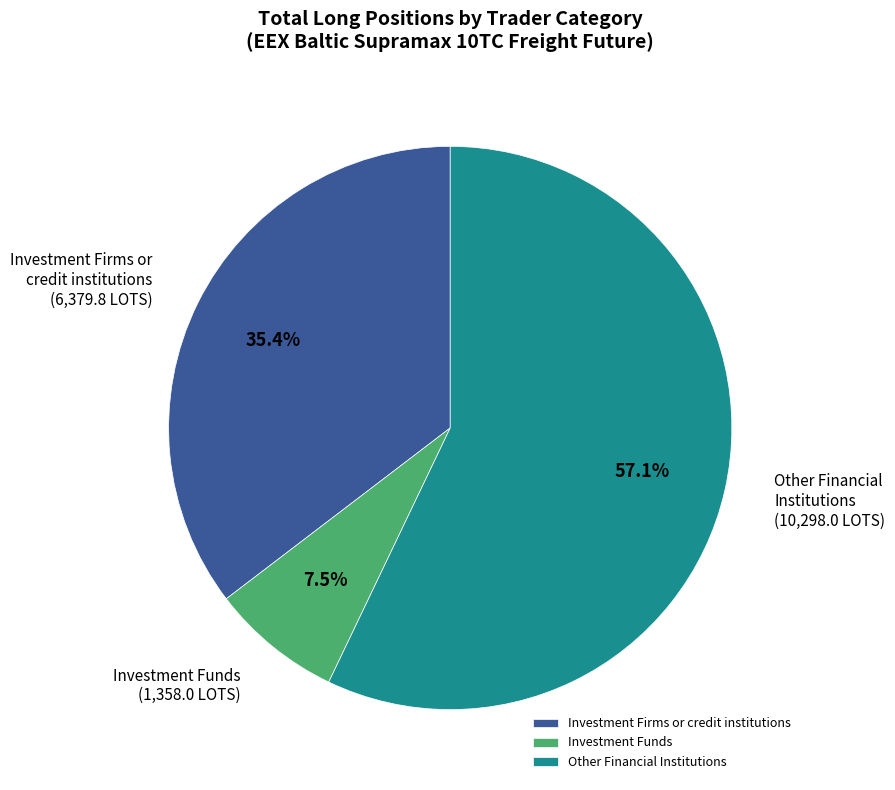

To the nearest percent, what is the average slice percentage?

33%